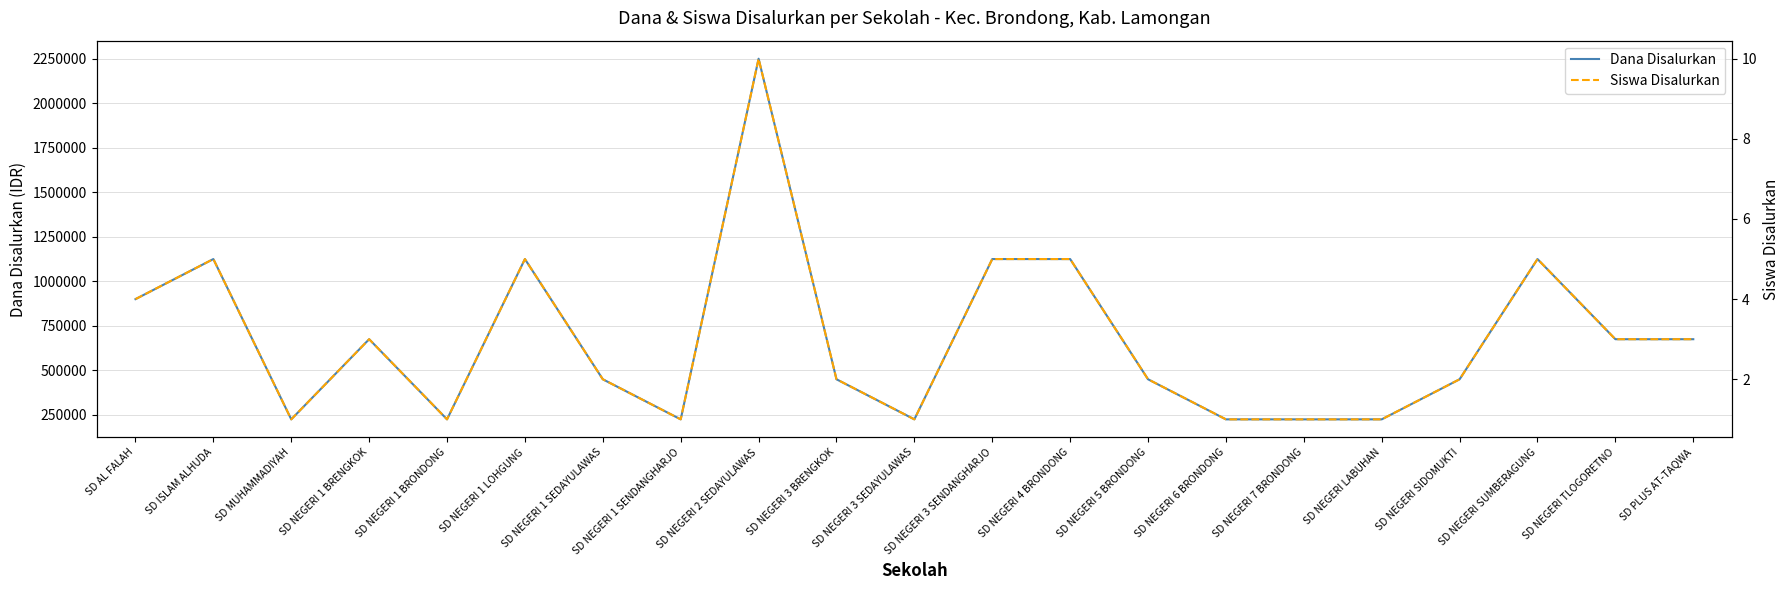

True or false: Siswa Disalurkan and Dana Disalurkan cross at least once.

False